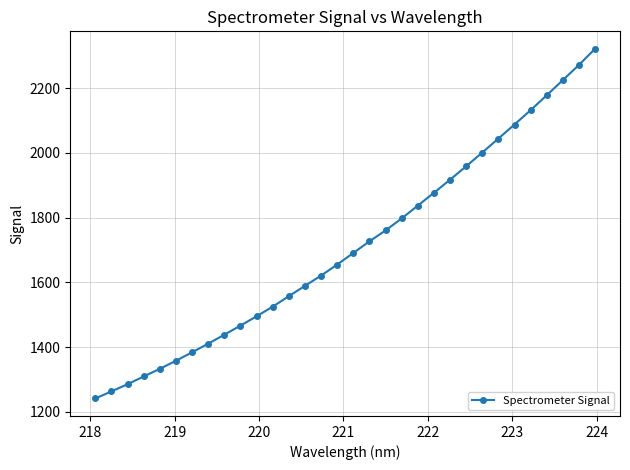

True or false: there are more than 2 points higher than both neighbors.

False